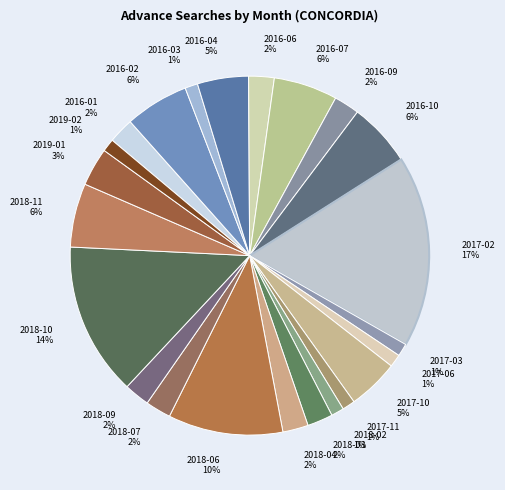

How many slices are in this pie chart?

23